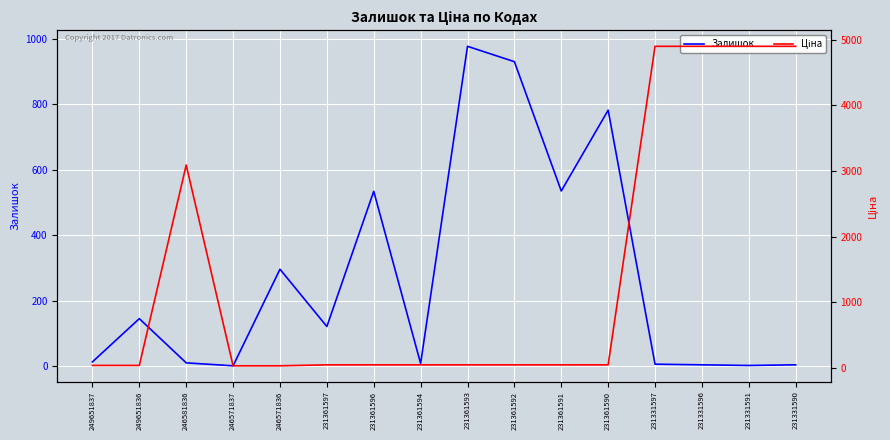

Is the value of Залишок at 231361591 greater than the value of Ціна at 231361597?

Yes